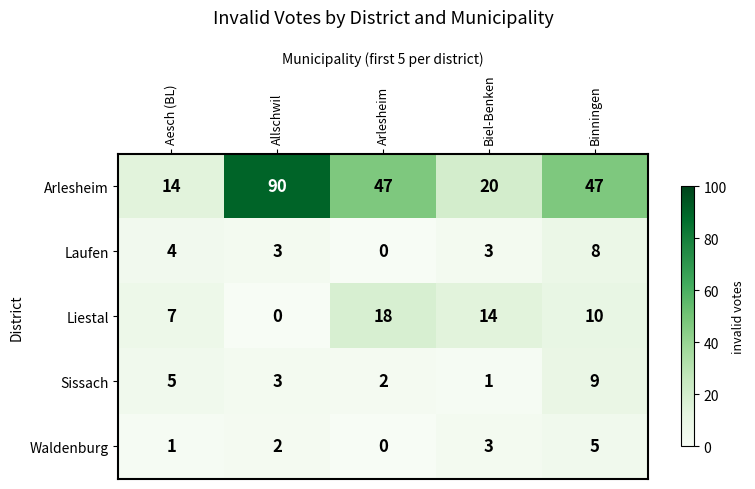

Which series has the widest spread of values?

Arlesheim